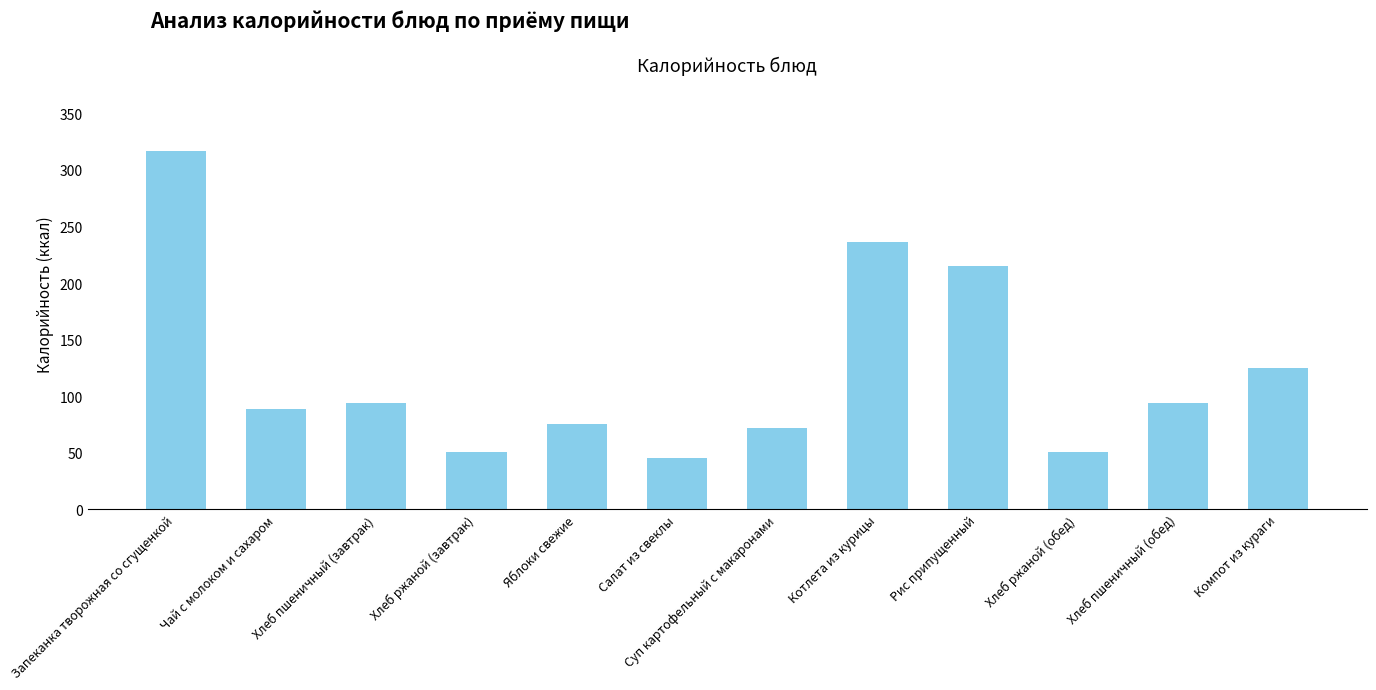

Reading right to left, what are all the values shown in this chart?

125	94	51	215	236	72	45	75	51	94	89	317